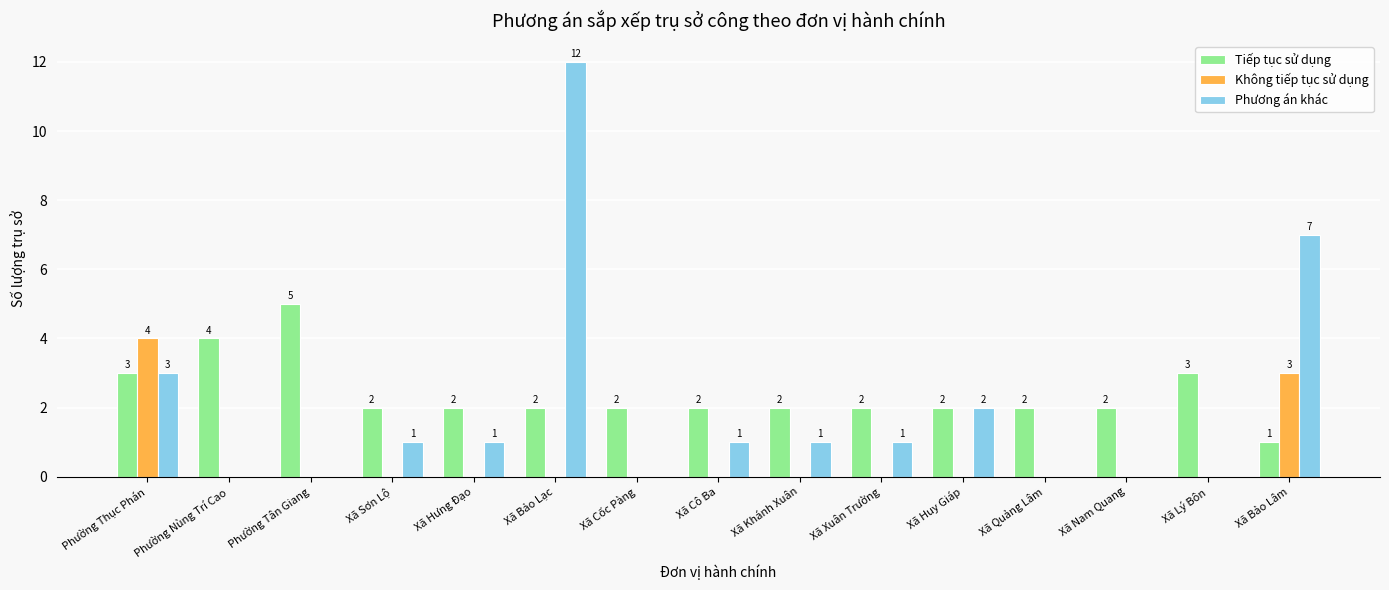

What is the sum of all Phương án khác values?

29